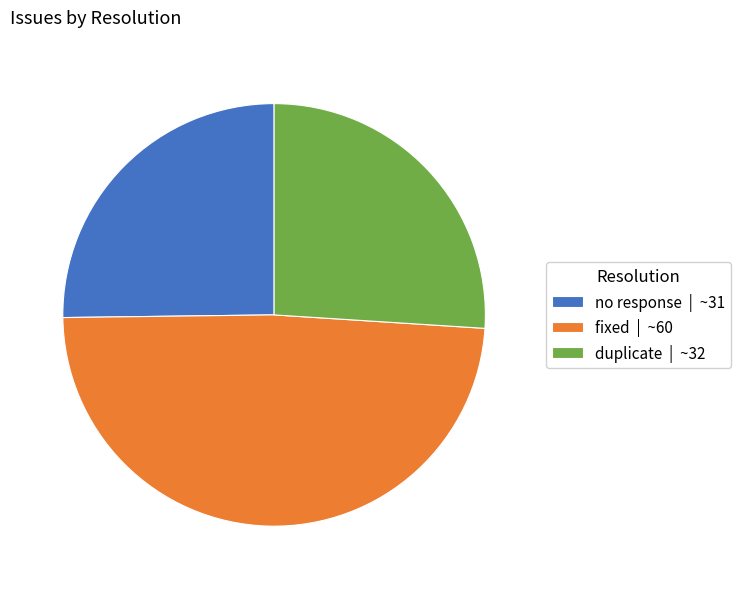

Count the number of slices in the pie.

3